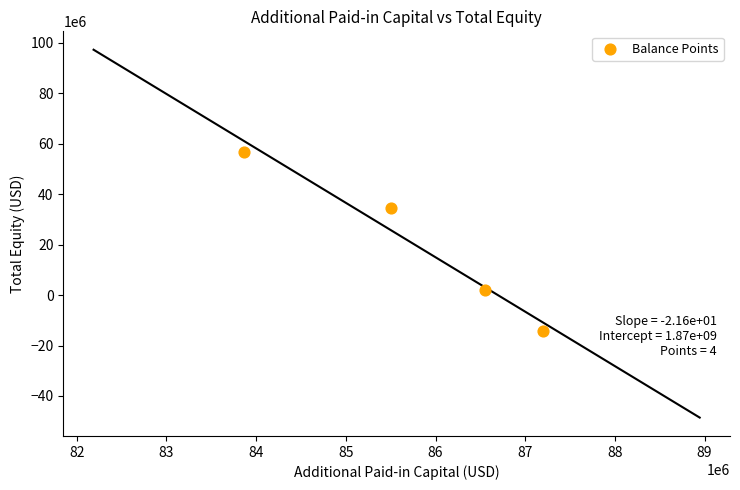

What is the average Y value?

19774320